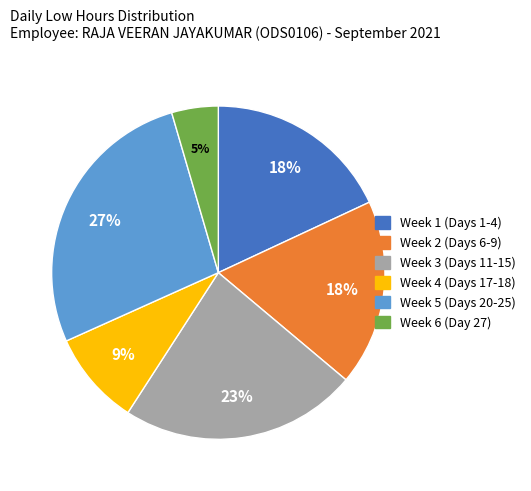

Count the number of slices in the pie.

6